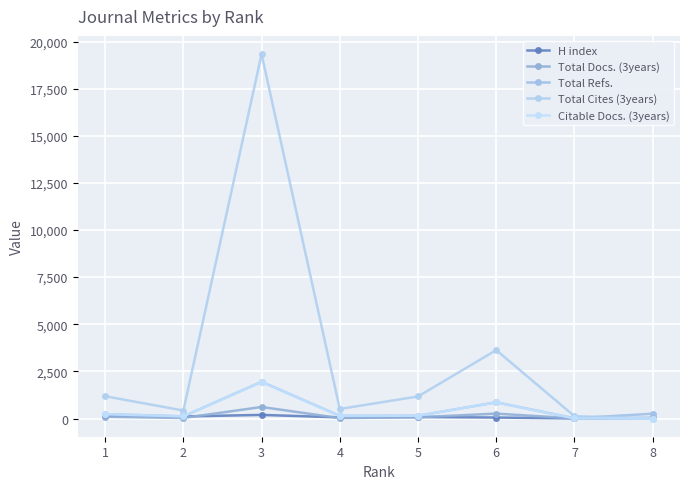

How many values in the Citable Docs. (3years) series are below 147?

4